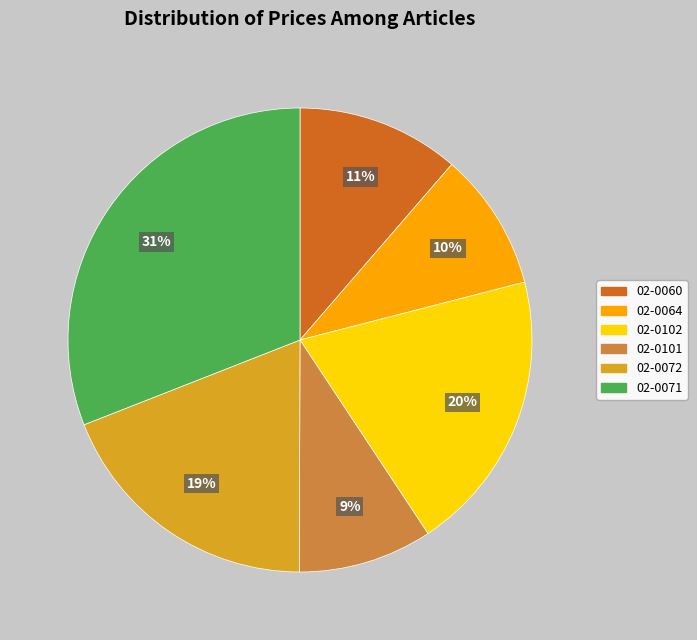

The 02-0064 slice represents 20% of the pie. True or false?

False